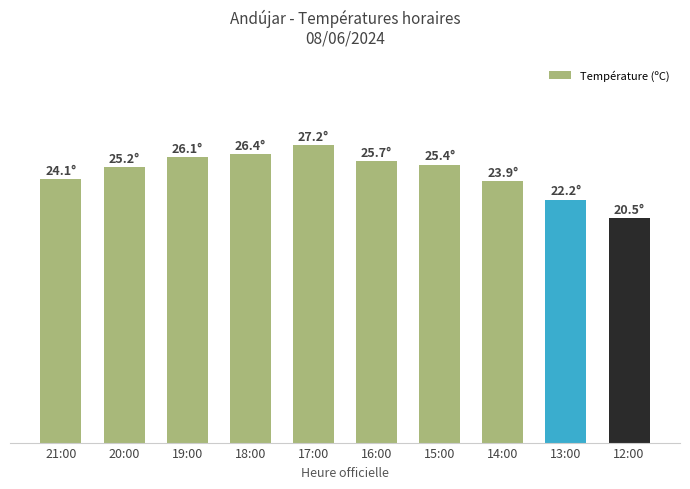

Which has a higher value, 12:00 or 16:00?

16:00